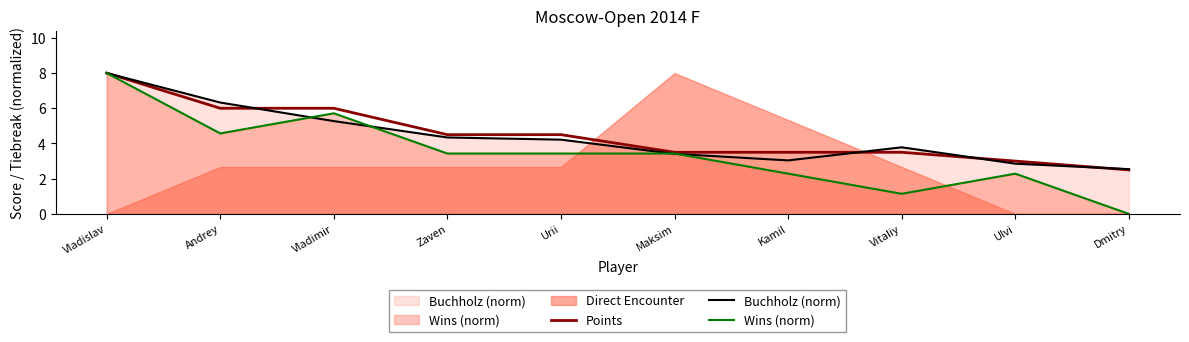

What is the label of the 6th point from the right?

Urii